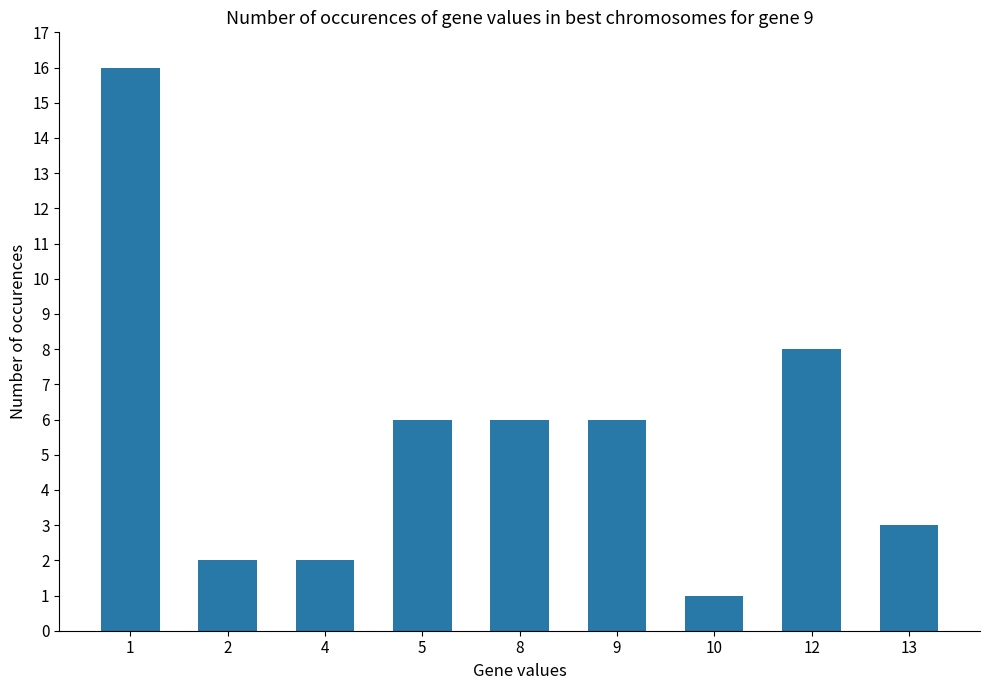

What is the minimum value shown in the chart?

1